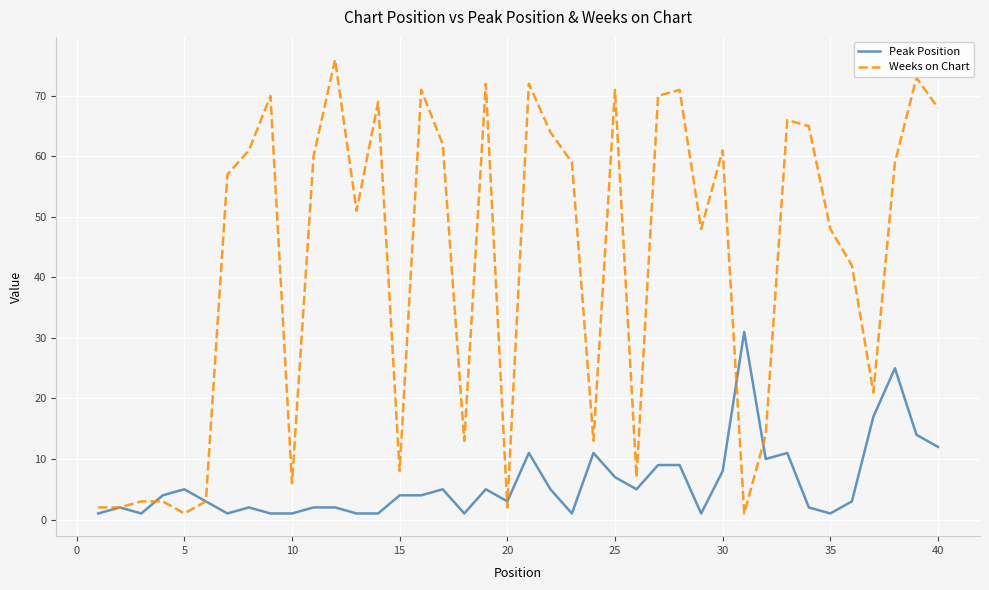

Rank the series by their maximum value, from lowest to highest.

Peak Position, Weeks on Chart